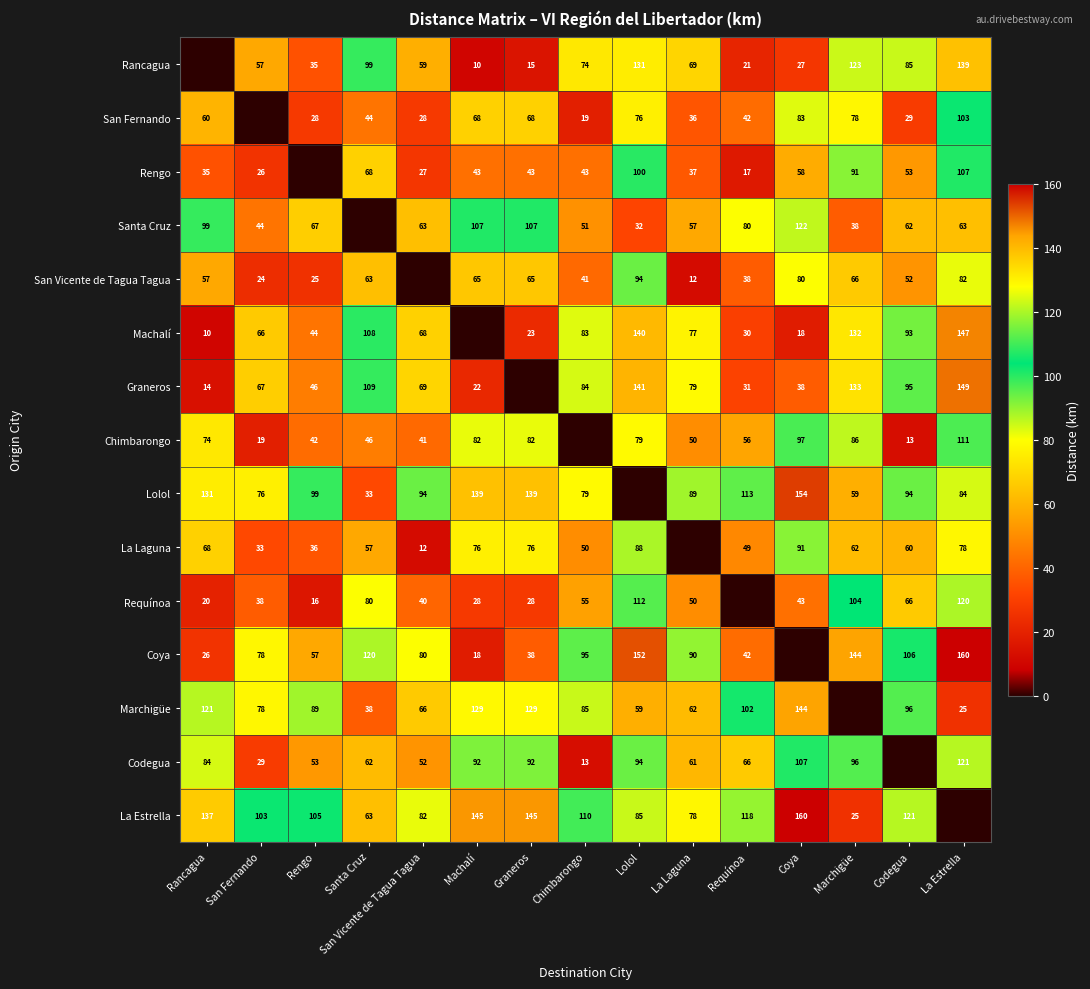

True or false: Coya has a value of 90 at La Laguna.

True